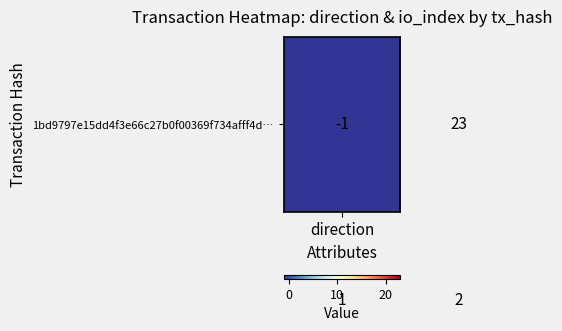

What is the maximum value shown in the chart?

23